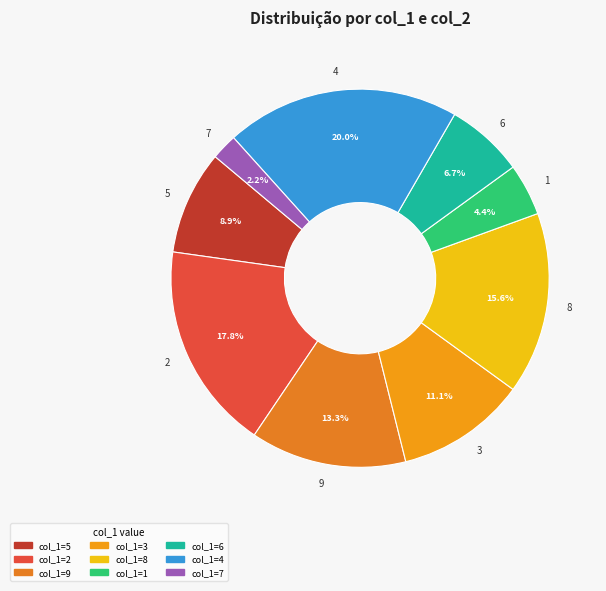

To the nearest percent, what is the average slice percentage?

11%